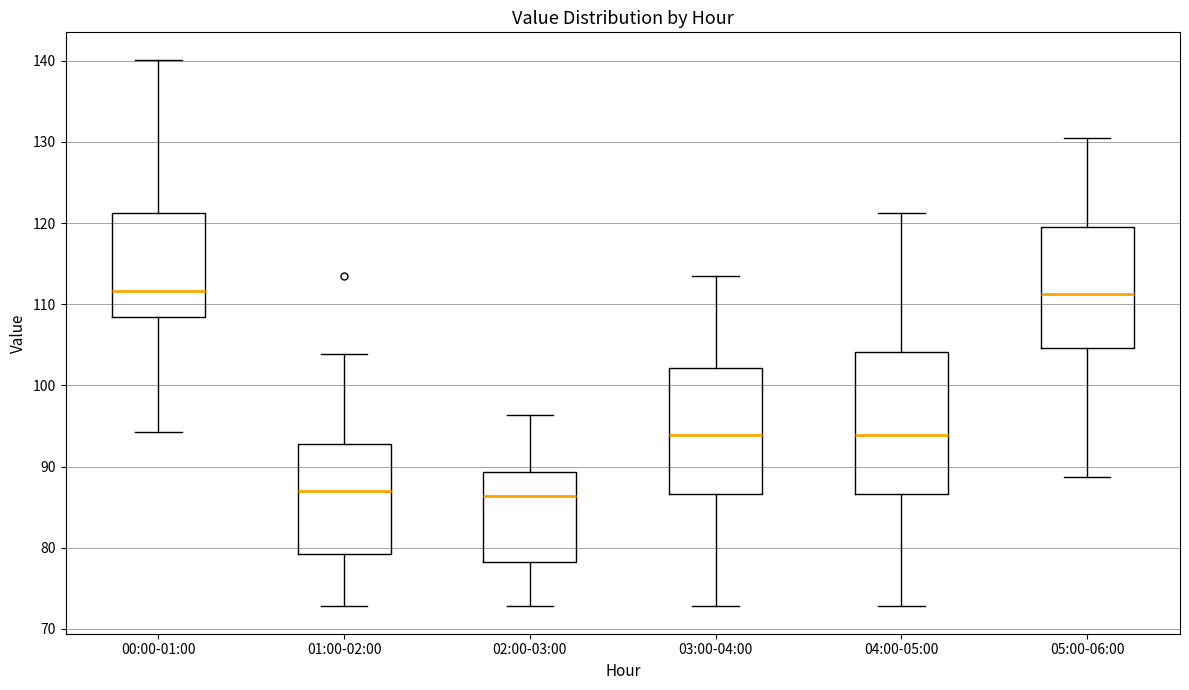

Where does the lower whisker of the box for 04:00-05:00 end on the y-axis? The values are not printed on the chart, so give them approximately, as read against the axis.

73